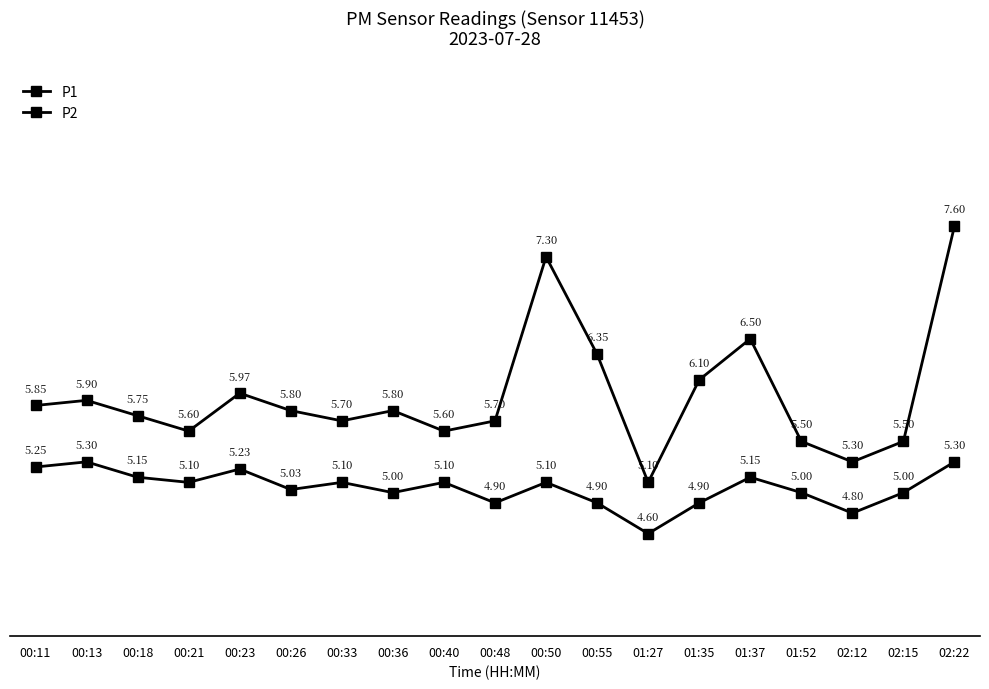

What is the value of the P1 point at the 12th from the left?

6.3